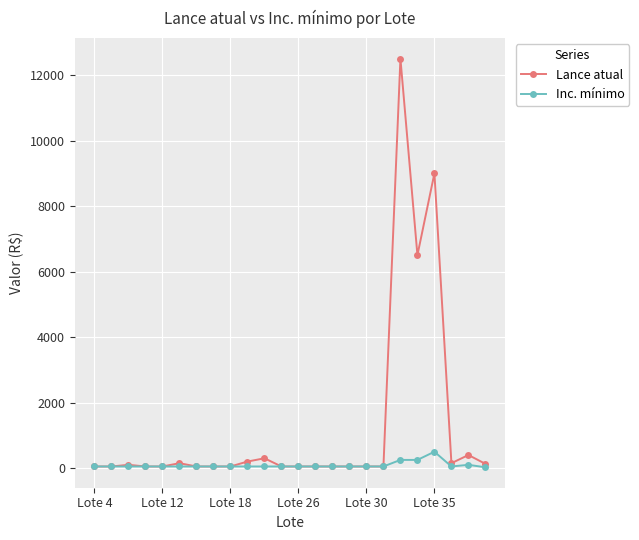

How many lines are shown in the chart?

2